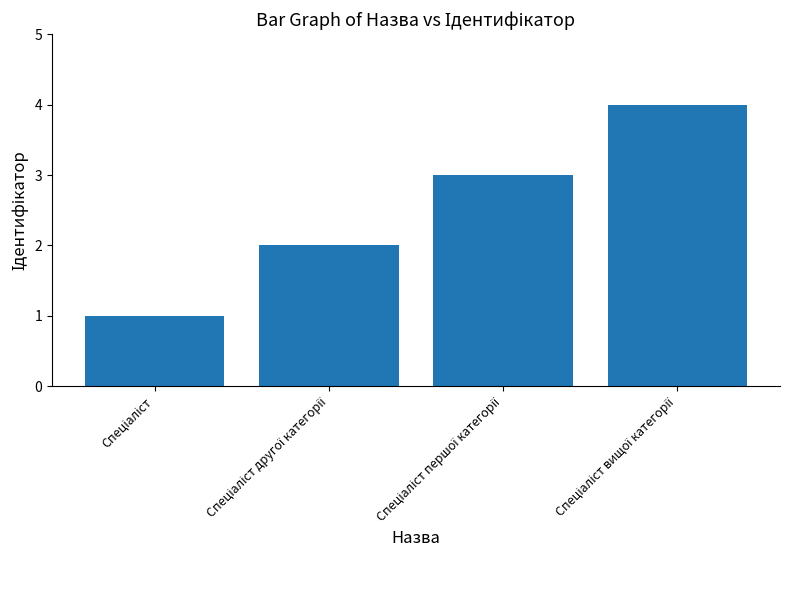

How many bars are there in total?

4